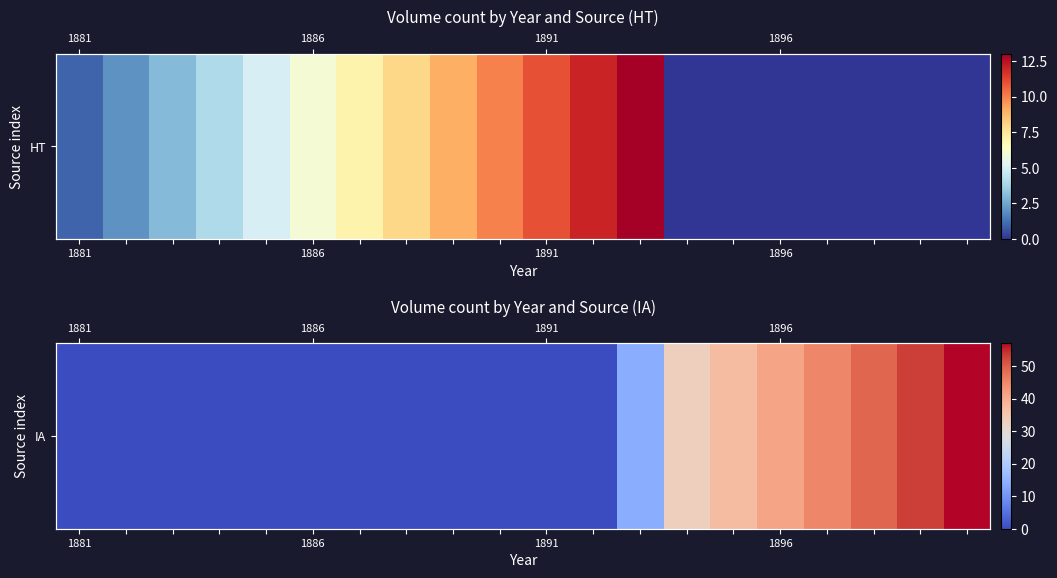

Is it true that the value at 18 is 37?

False